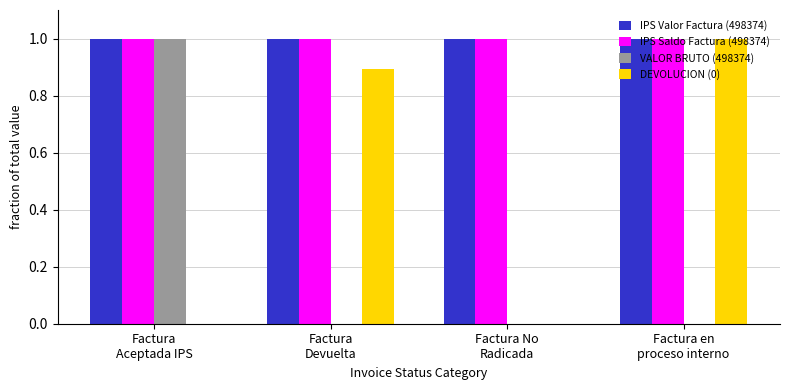

What is the difference between the DEVOLUCION (0) values at Factura No
Radicada and Factura en
proceso interno?

1.0